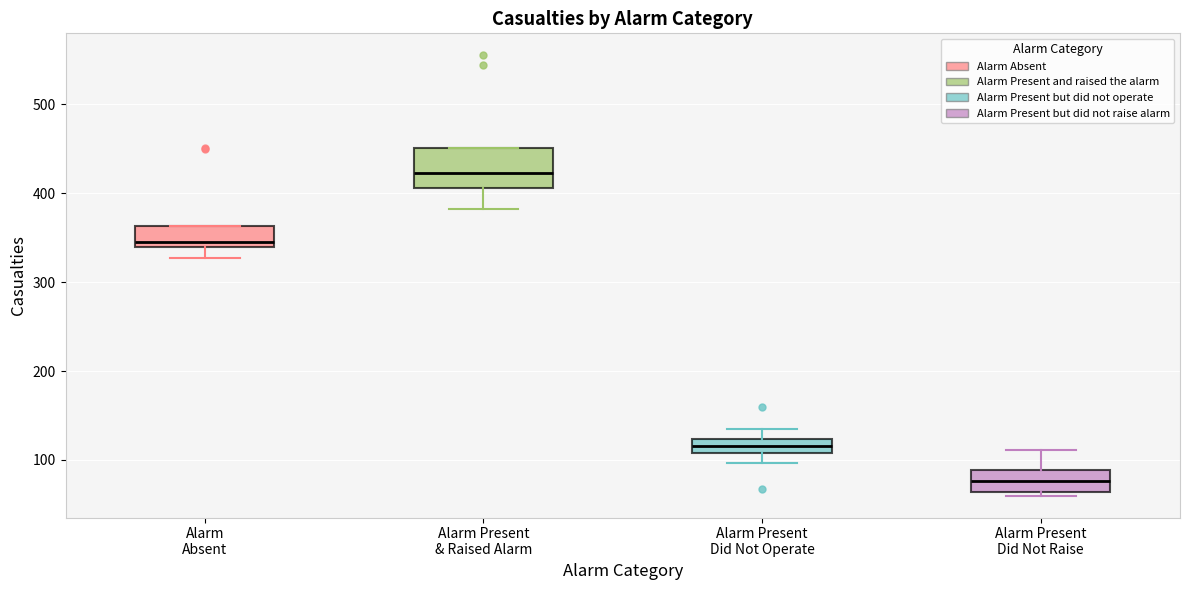

Comparing the boxes themselves (not the whiskers), which one is the tallest?

Alarm Present & Raised Alarm